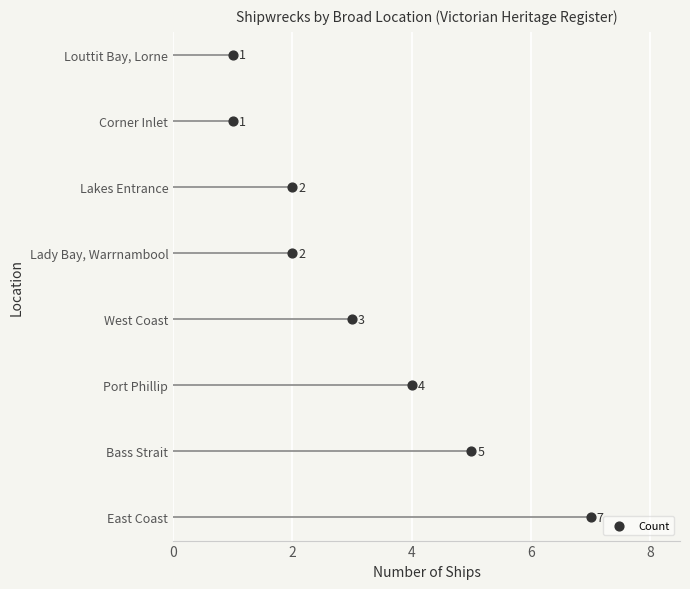

What is the change in value from 4 to 8?

+2